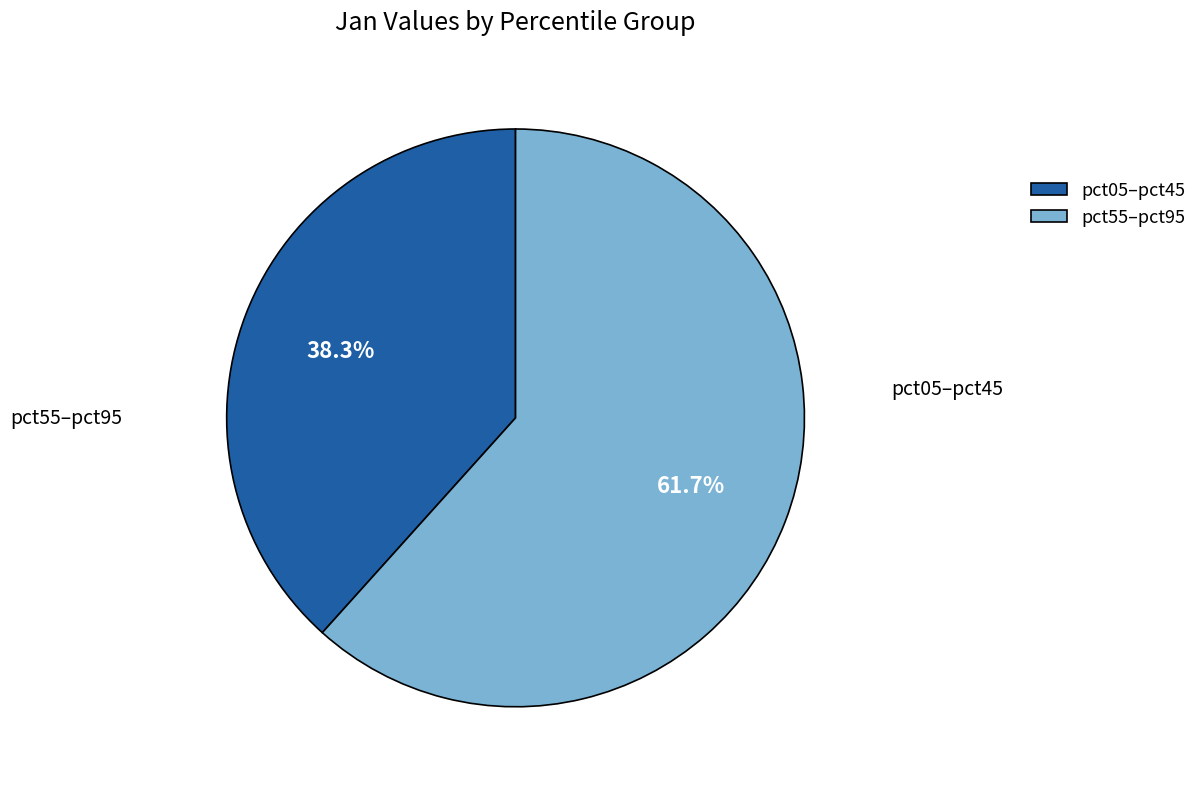

Combined, do pct55–pct95 and pct05–pct45 account for over 50%?

Yes